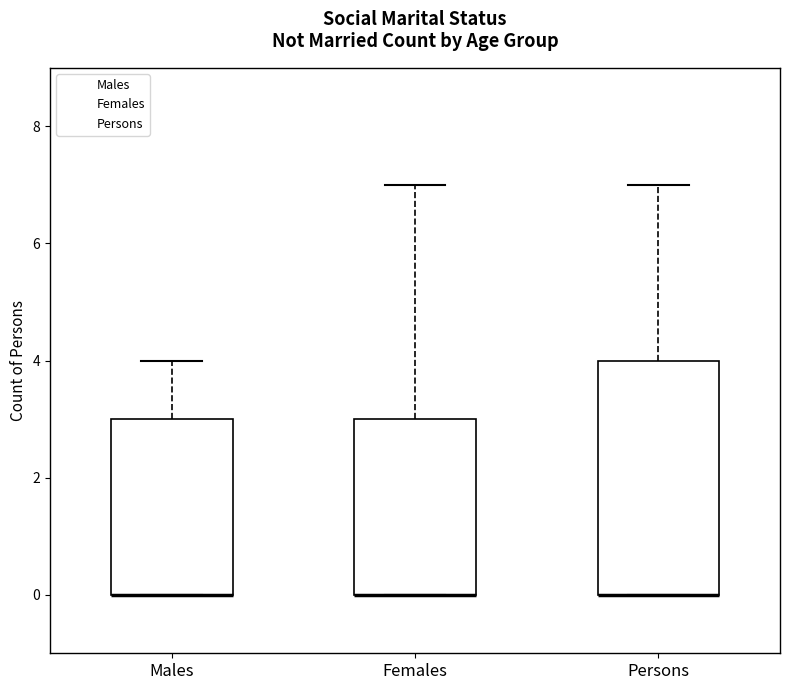

Reading left to right, read every box against the y-axis: the position of its median line, the range the box covers, and the ends of its whiskers. The values are not printed on the chart, so give them approximately, as read against the axis.

Males: median 0 (drawn on the box's lower edge), box 0 to 3, whiskers 0 to 4
Females: median 0 (drawn on the box's lower edge), box 0 to 3, whiskers 0 to 7
Persons: median 0 (drawn on the box's lower edge), box 0 to 4, whiskers 0 to 7